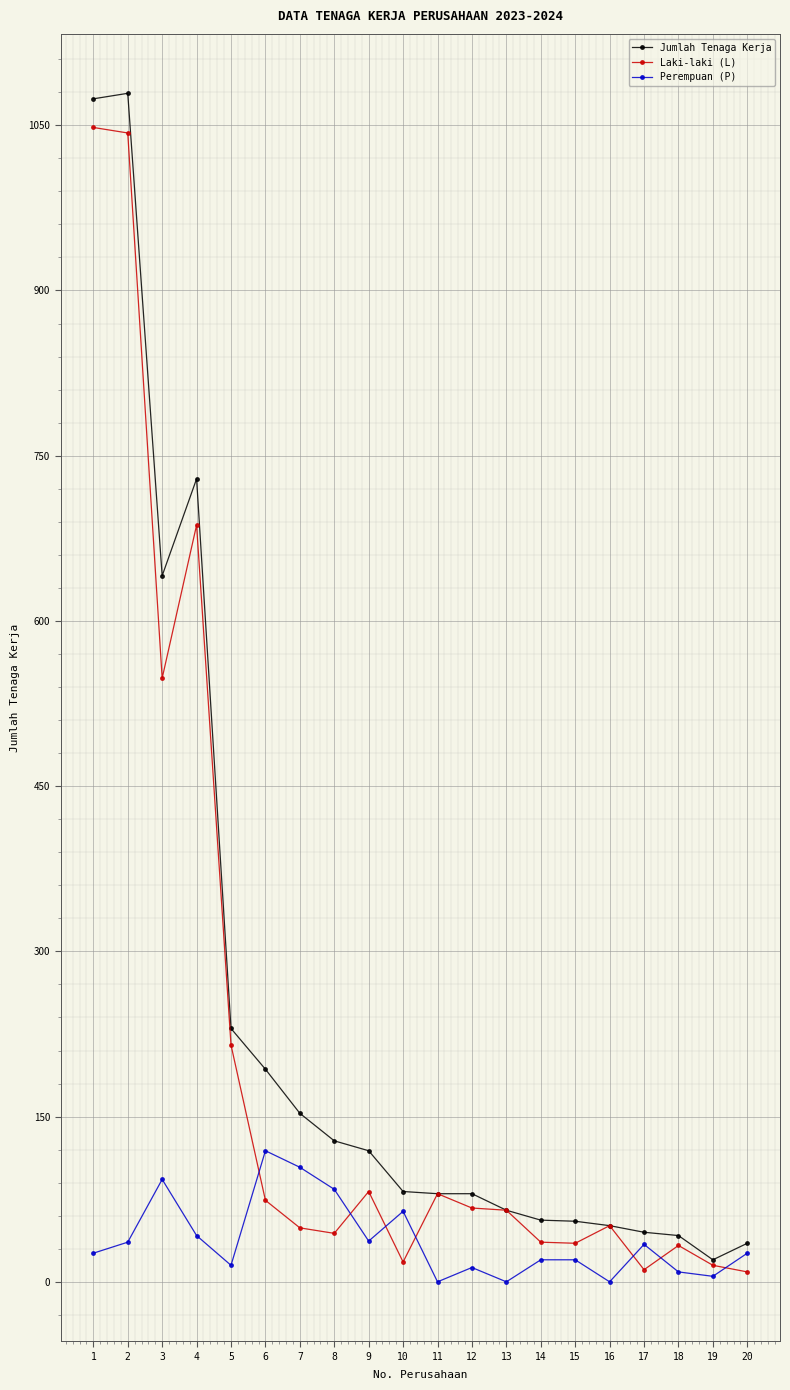

What is the spread (max minus min) of values at 3?

548